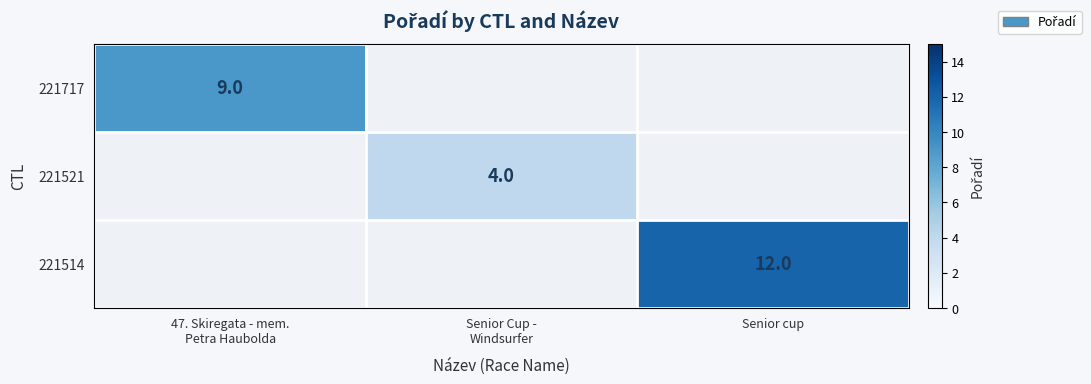

True or false: 221514 has a value of 12 at Senior cup.

True